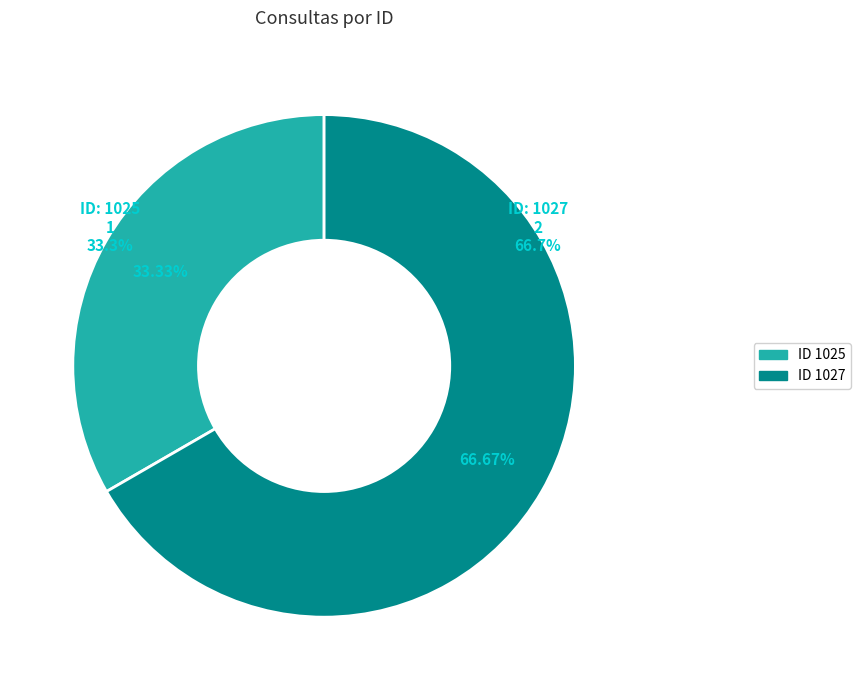

What percentage is the 1025 slice, to the nearest percent?

33%